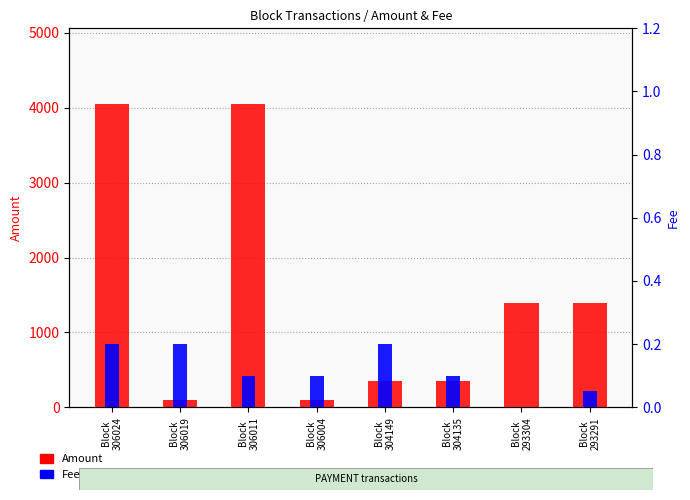

Count the number of categories in the chart.

8